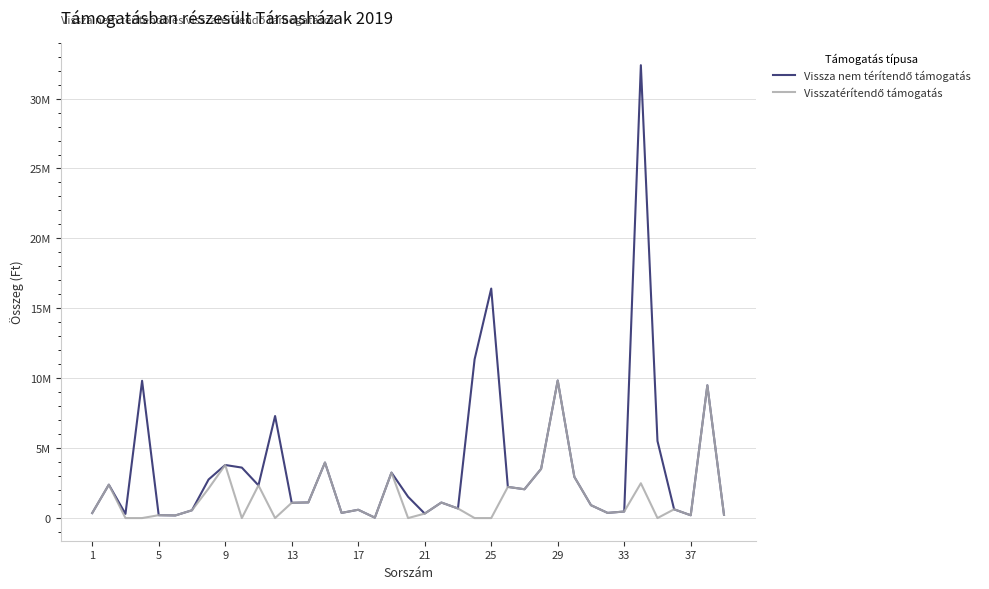

Does the chart display data point markers on the line(s)?

No